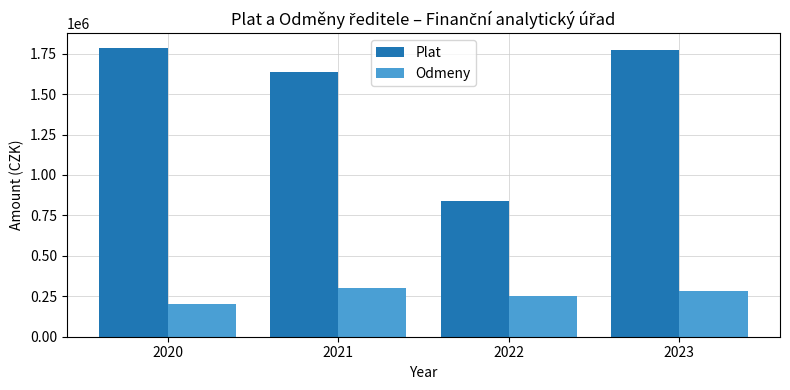

What is the sum of all Odmeny values?

1030000